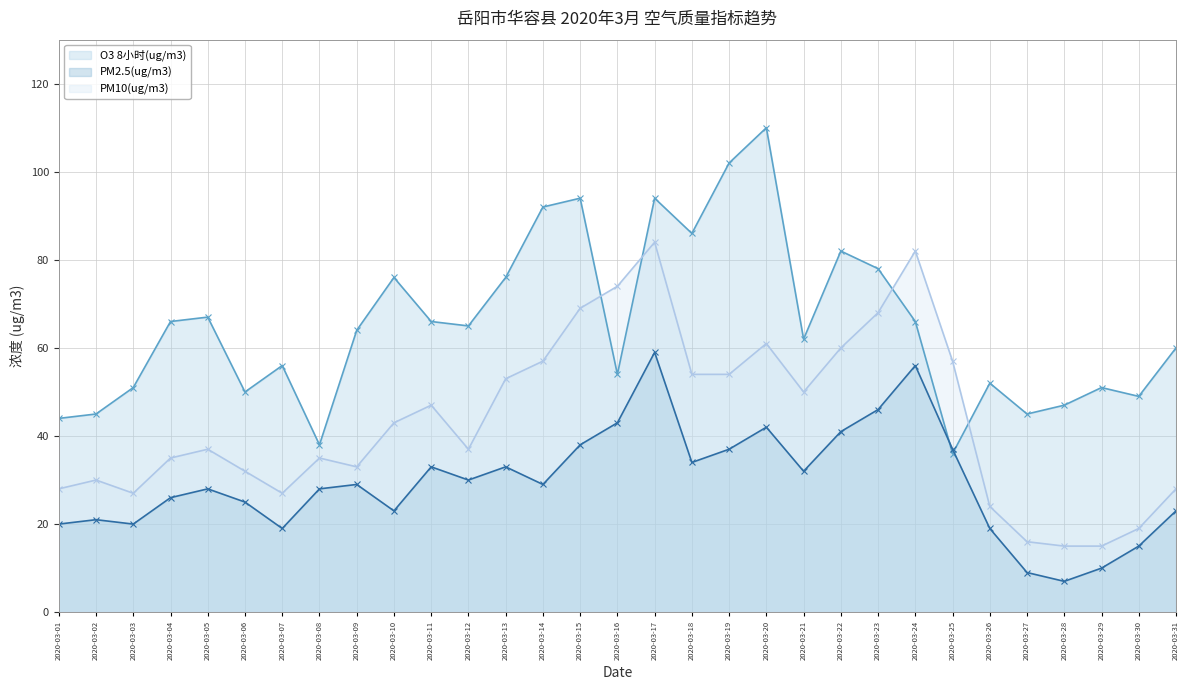

Reading right to left, transcribe all the data shown in this chart.

O3 8小时(ug/m3): 60	49	51	47	45	52	36	66	78	82	62	110	102	86	94	54	94	92	76	65	66	76	64	38	56	50	67	66	51	45	44
PM2.5(ug/m3): 23	15	10	7	9	19	37	56	46	41	32	42	37	34	59	43	38	29	33	30	33	23	29	28	19	25	28	26	20	21	20
PM10(ug/m3): 28	19	15	15	16	24	57	82	68	60	50	61	54	54	84	74	69	57	53	37	47	43	33	35	27	32	37	35	27	30	28